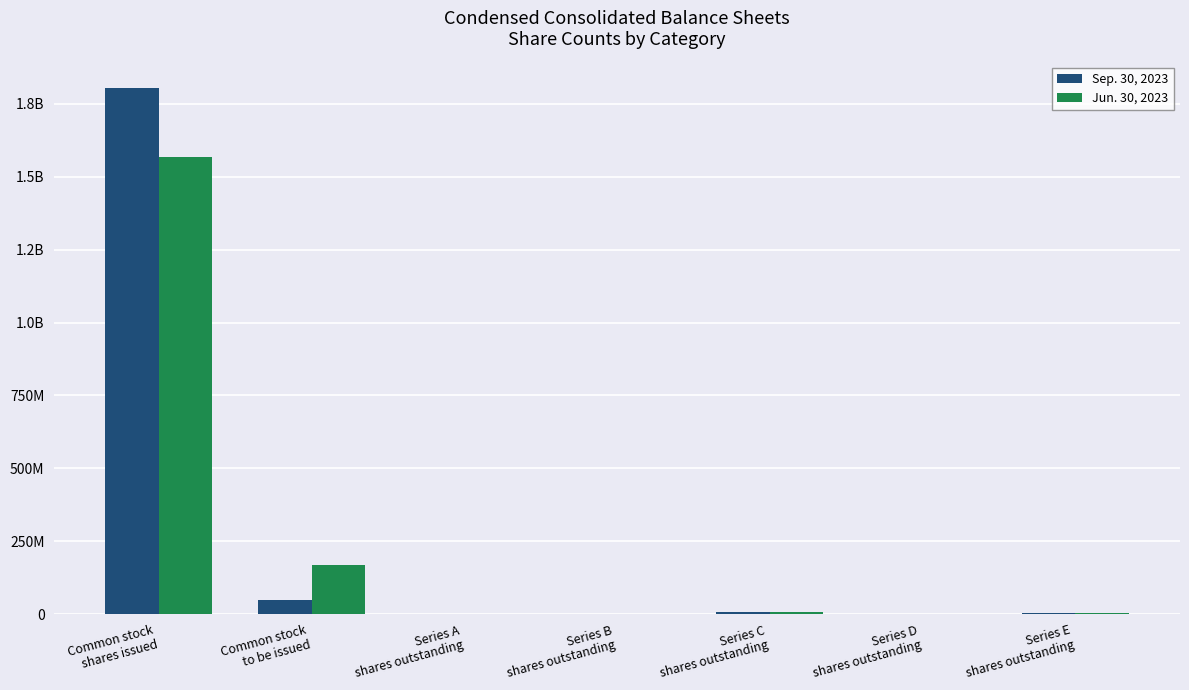

What value does the Sep. 30, 2023 series have at Series C
shares outstanding?

6838889